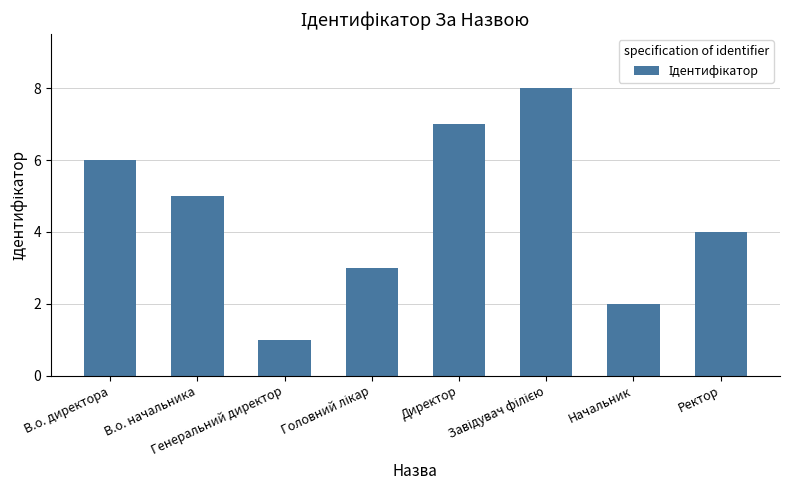

What is the maximum value shown in the chart?

8